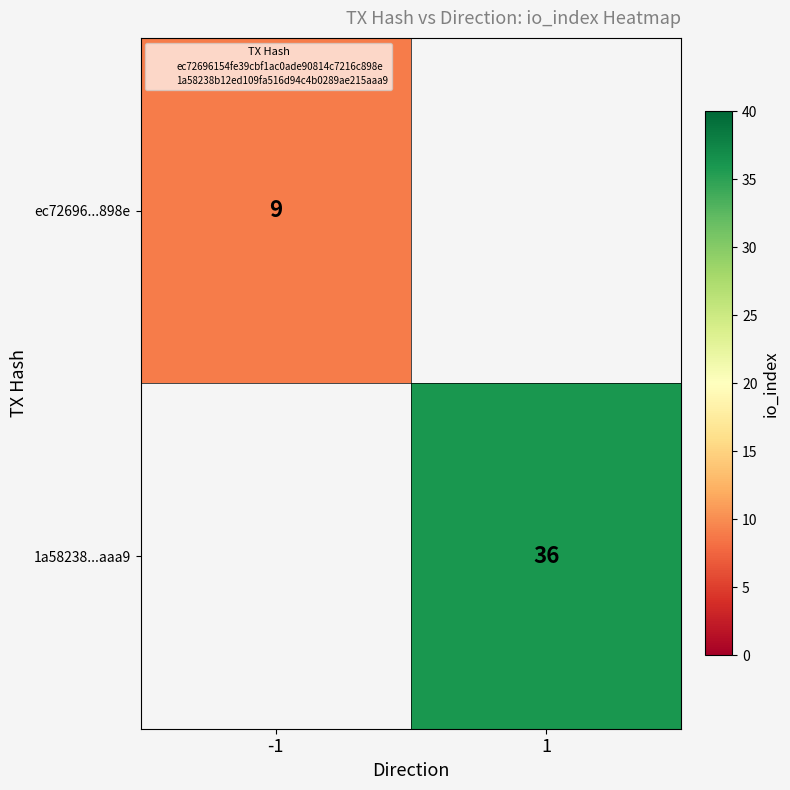

At which label is ec72696...898e closest to 9?

-1